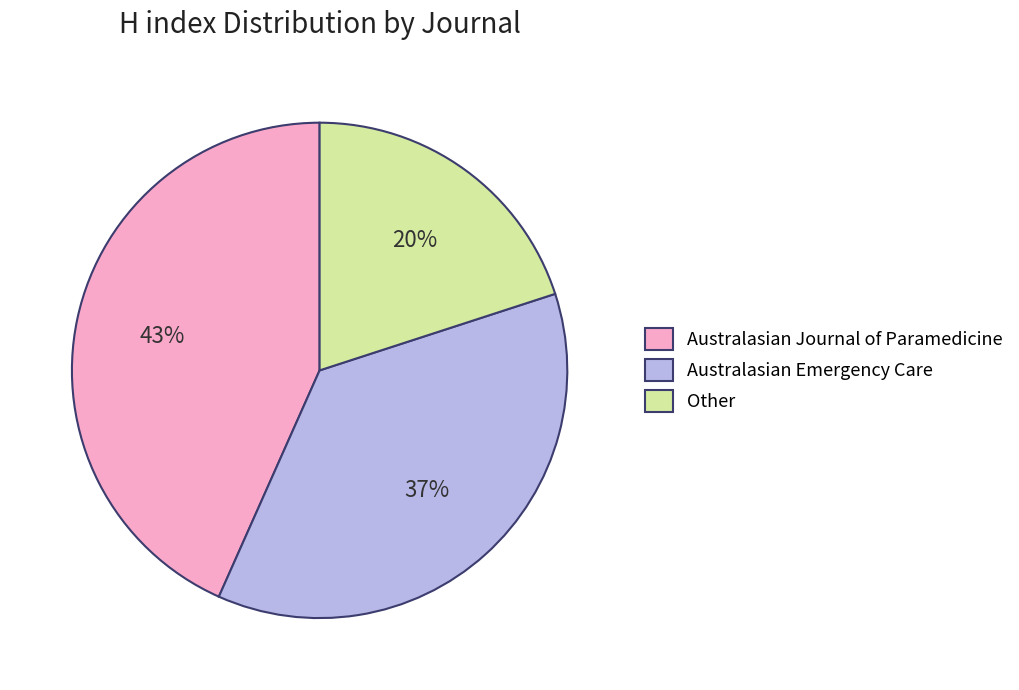

Which has a higher value, Other or Australasian Emergency Care?

Australasian Emergency Care